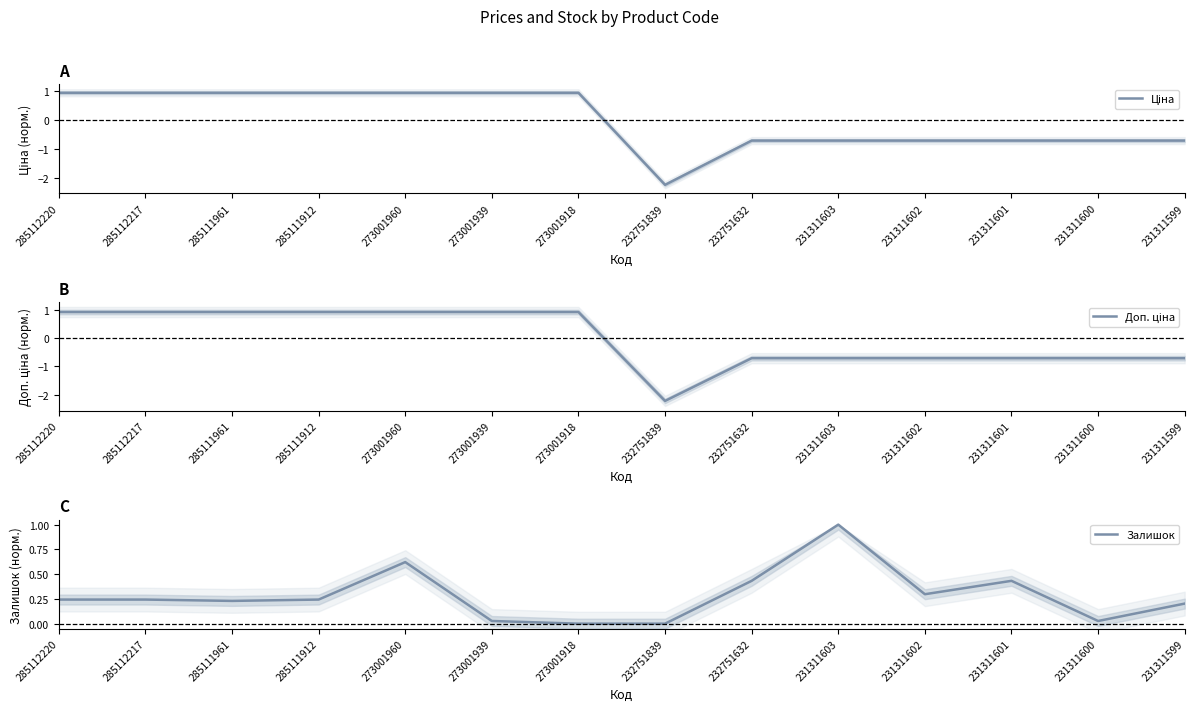

What is the highest value of the Ціна series?

0.9